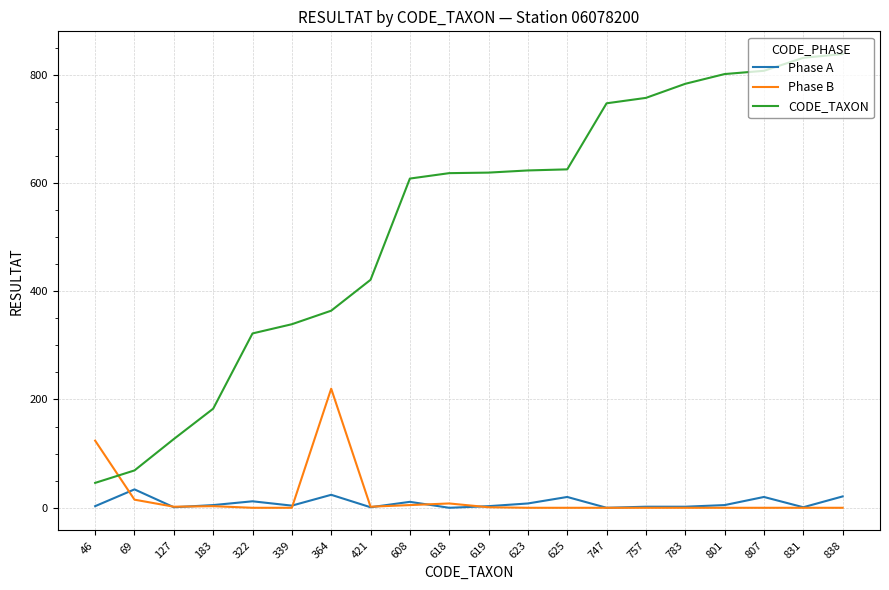

Is it true that CODE_TAXON equals 838 at 838?

True